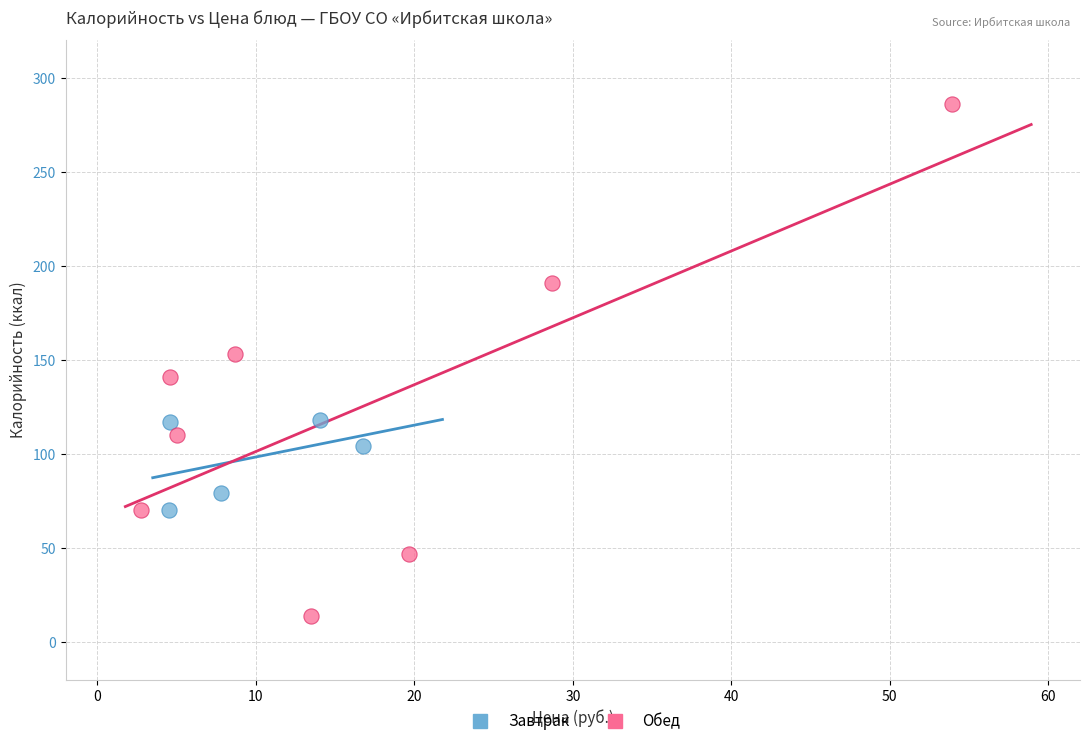

Which series reaches the minimum Y coordinate?

Обед